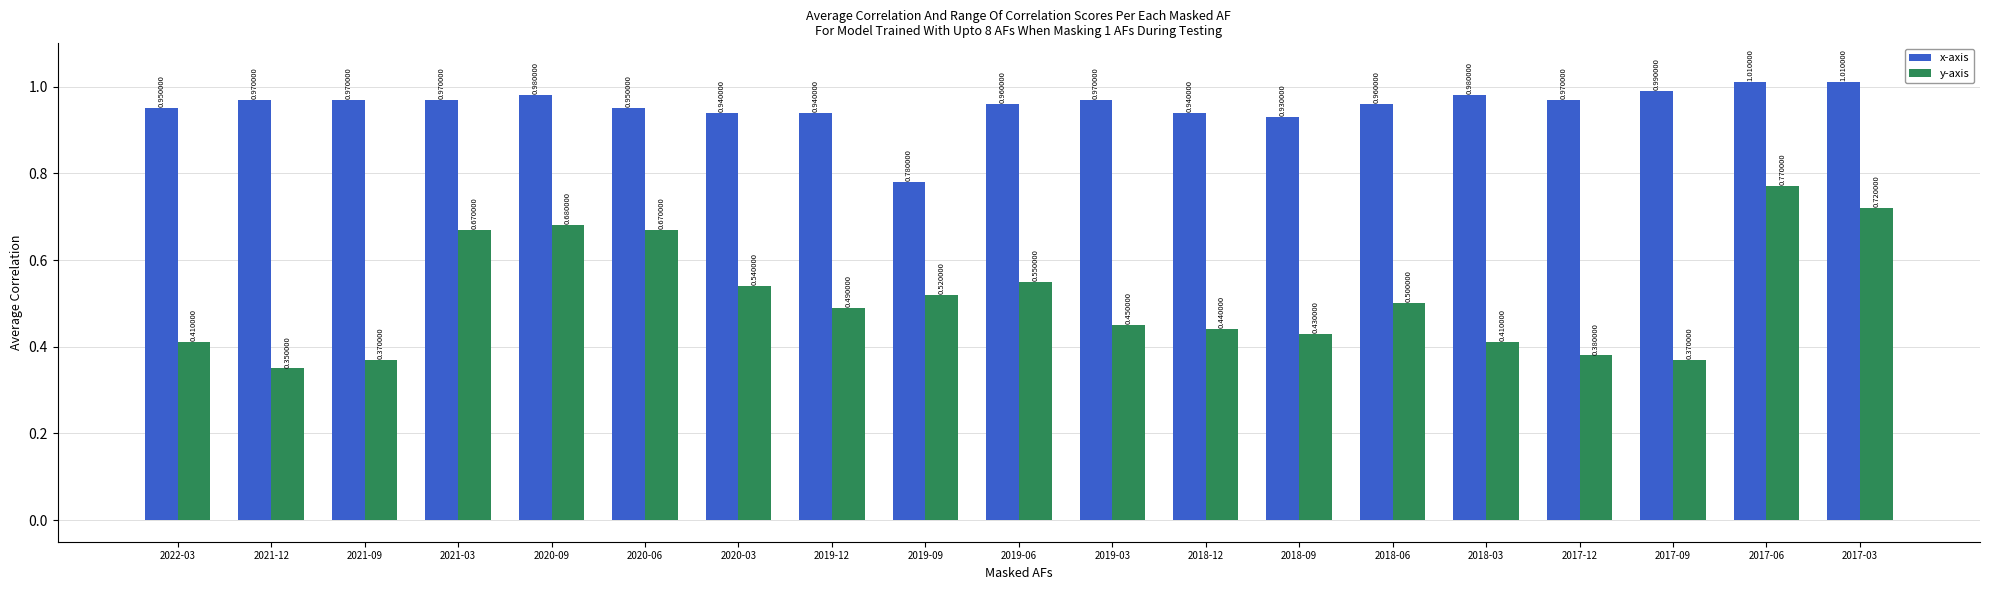

True or false: y-axis has a value of 0.3 at 2018-09.

False